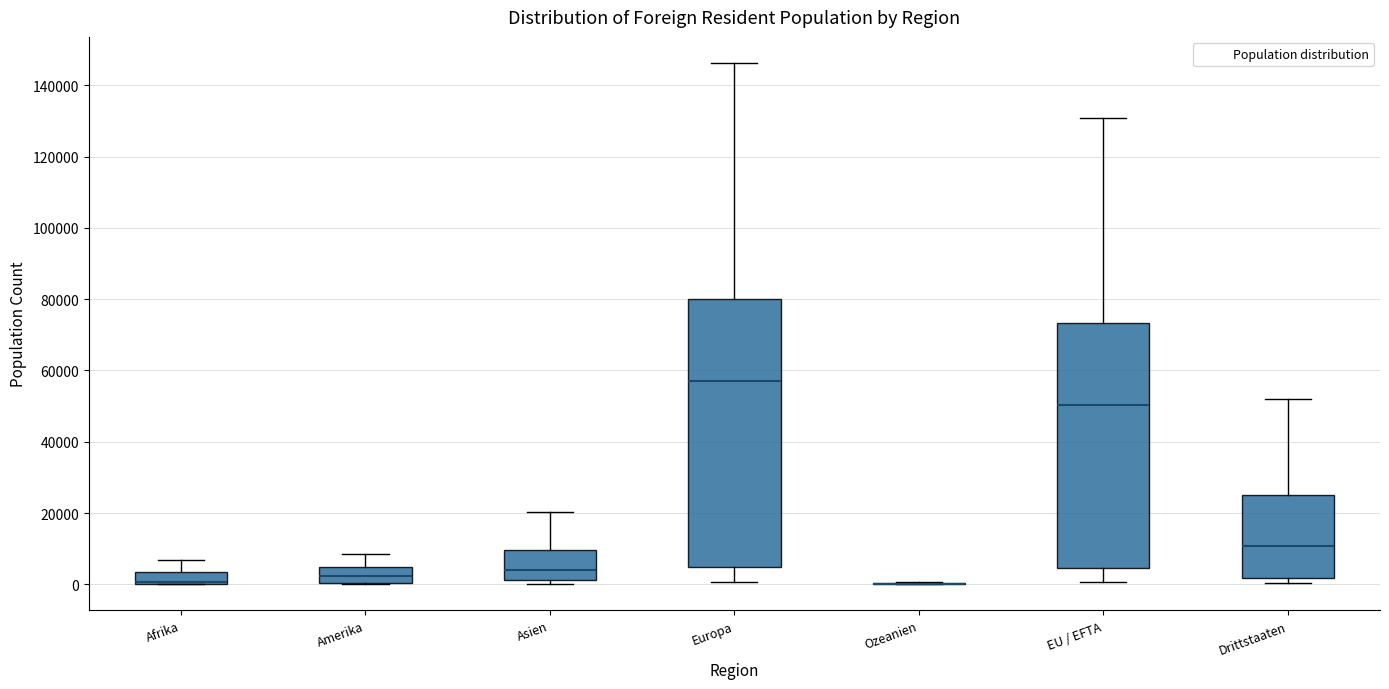

Reading left to right, read every box against the y-axis: the position of its median line, the range the box covers, and the ends of its whiskers. The values are not printed on the chart, so give them approximately, as read against the axis.

Afrika: median 0 (drawn on the box's lower edge), box 0 to 4000, whiskers 0 to 6000
Amerika: median 2000, box 0 to 4000, whiskers 0 to 8000
Asien: median 4000, box 2000 to 10000, whiskers 0 to 20000
Europa: median 58000, box 4000 to 80000, whiskers 0 to 146000
Ozeanien: box collapsed to a line at 0, whiskers 0 to 0
EU / EFTA: median 50000, box 4000 to 74000, whiskers 0 to 130000
Drittstaaten: median 10000, box 2000 to 26000, whiskers 0 to 52000